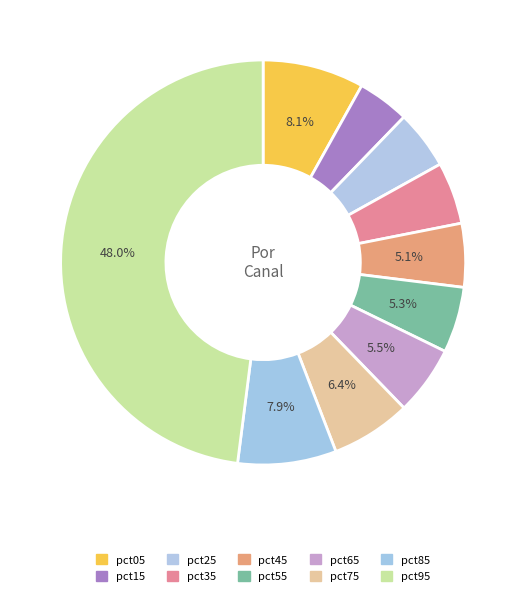

The pct95 slice represents 61% of the pie. True or false?

False